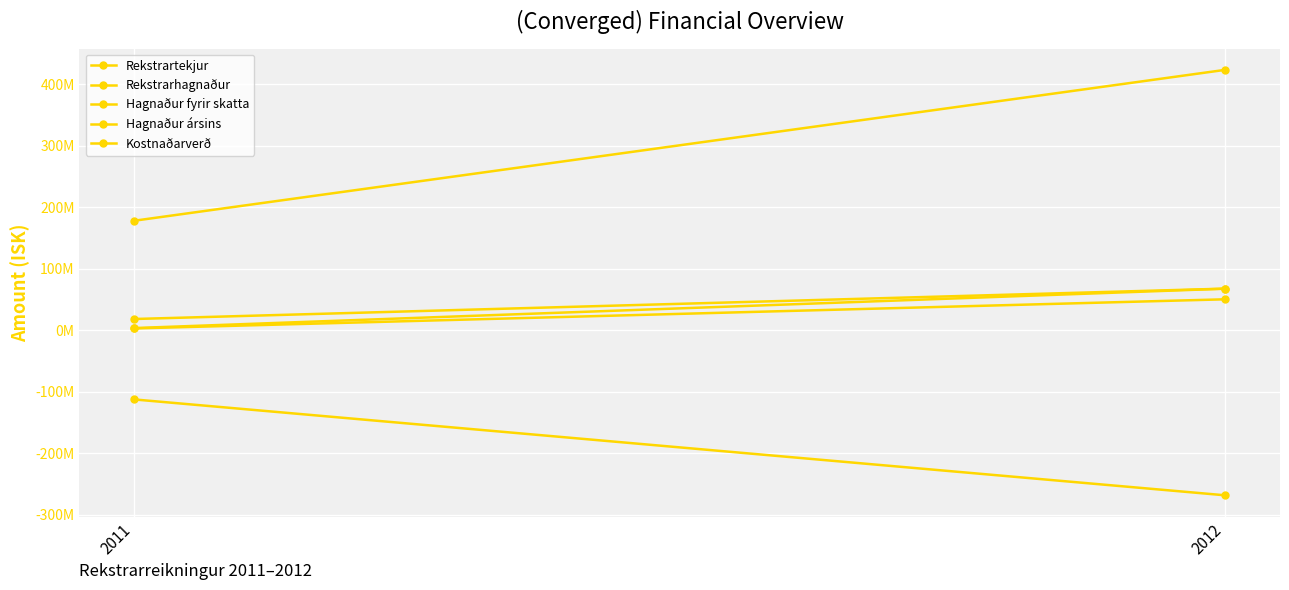

Between 2011 and 2012, which series saw the biggest shift?

Rekstrartekjur